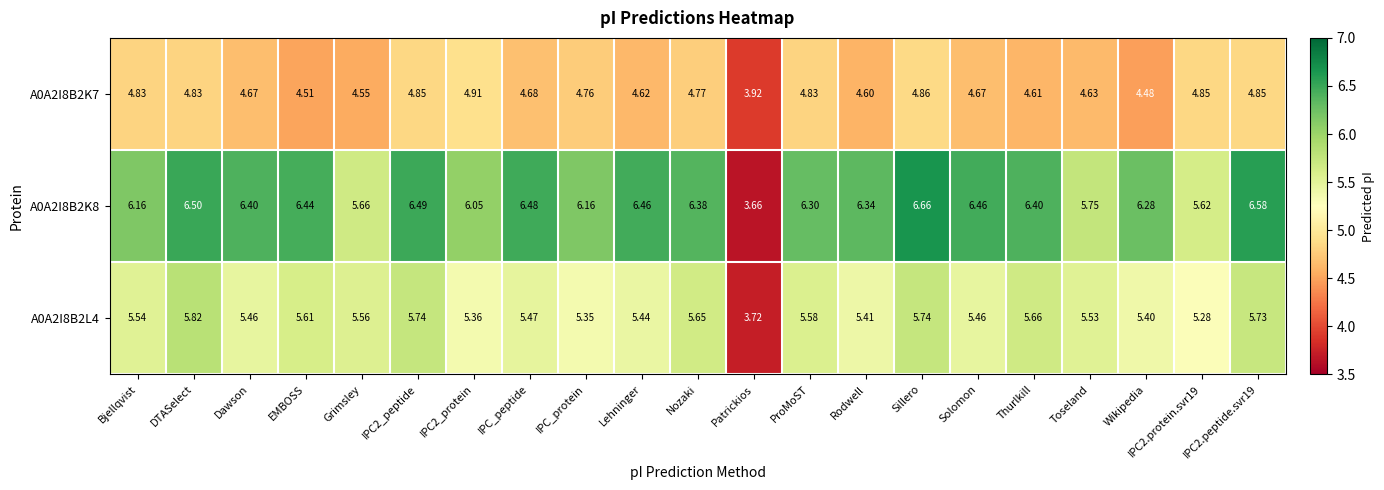

Which label corresponds to the smallest value in the chart?

Patrickios